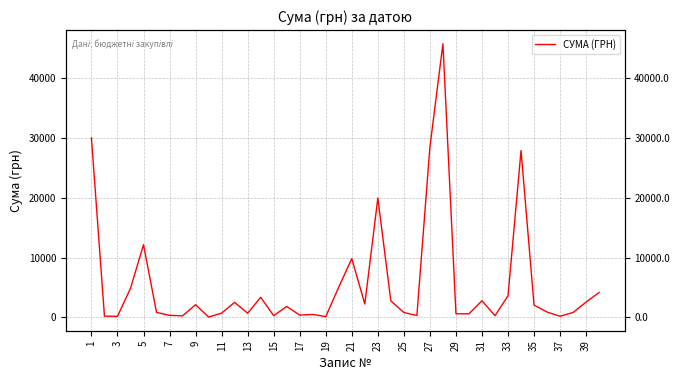

How many distinct data groups are displayed?

1